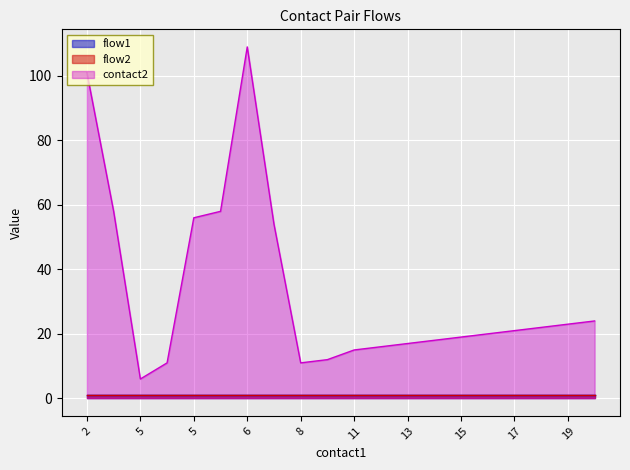

True or false: flow1 has a value of 1 at 19.

True